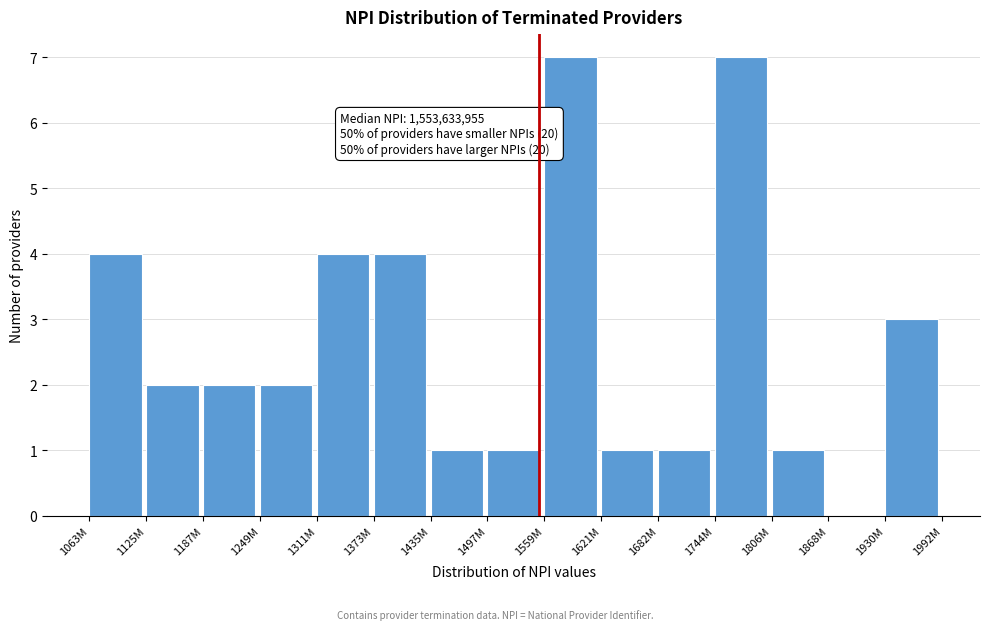

Reading right to left, transcribe all the data shown in this chart.

1930M=3	1868M=0	1806M=1	1744M=7	1682M=1	1621M=1	1559M=7	1497M=1	1435M=1	1373M=4	1311M=4	1249M=2	1187M=2	1125M=2	1063M=4